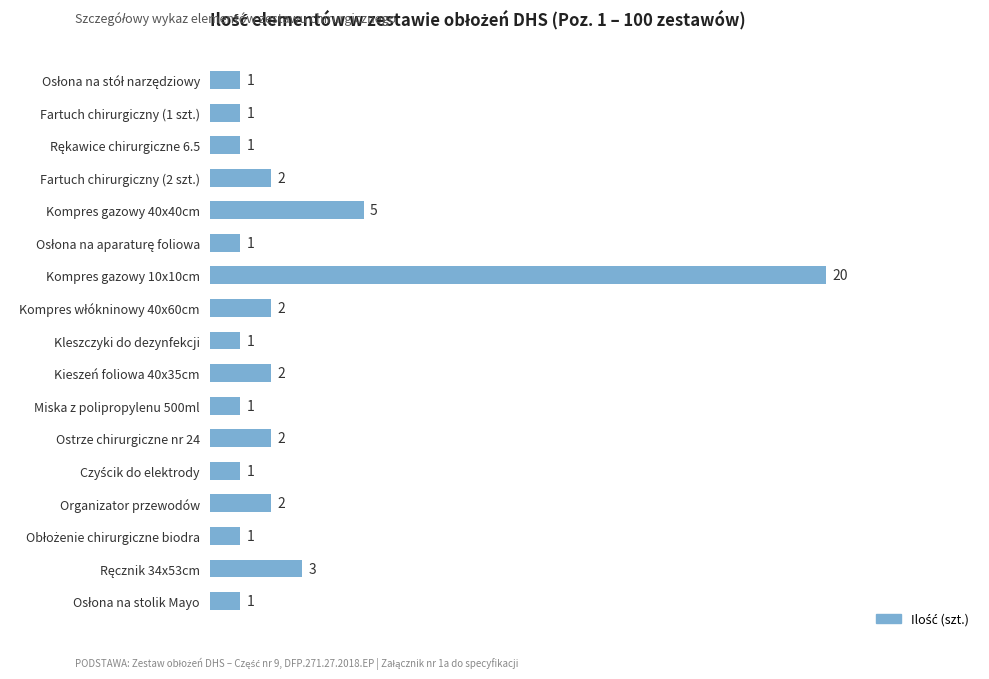

The chart shows a value of 1 at Fartuch chirurgiczny (1 szt.). True or false?

True